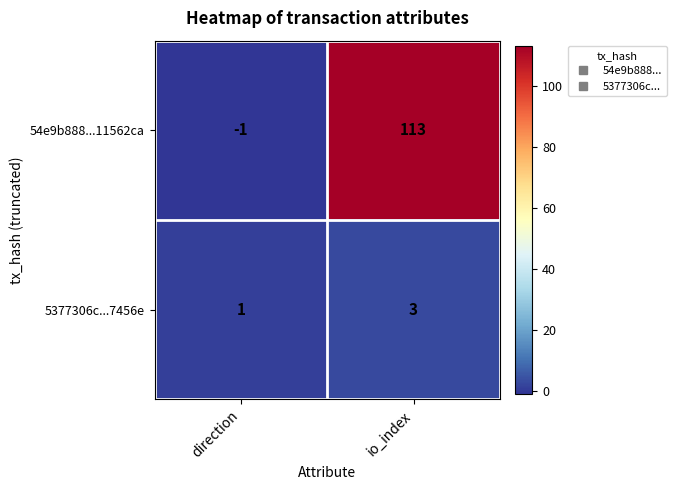

At which label does 5377306c...7456e reach its minimum?

direction